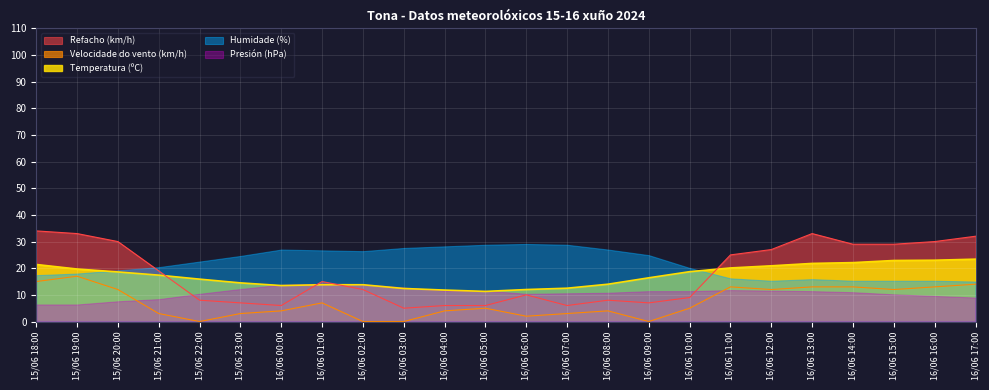

Which series has the widest spread of values?

Refacho (km/h)